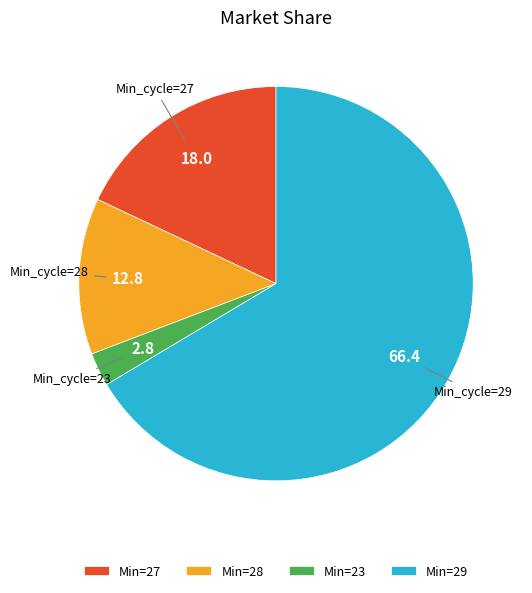

Does any single category account for the majority?

Yes